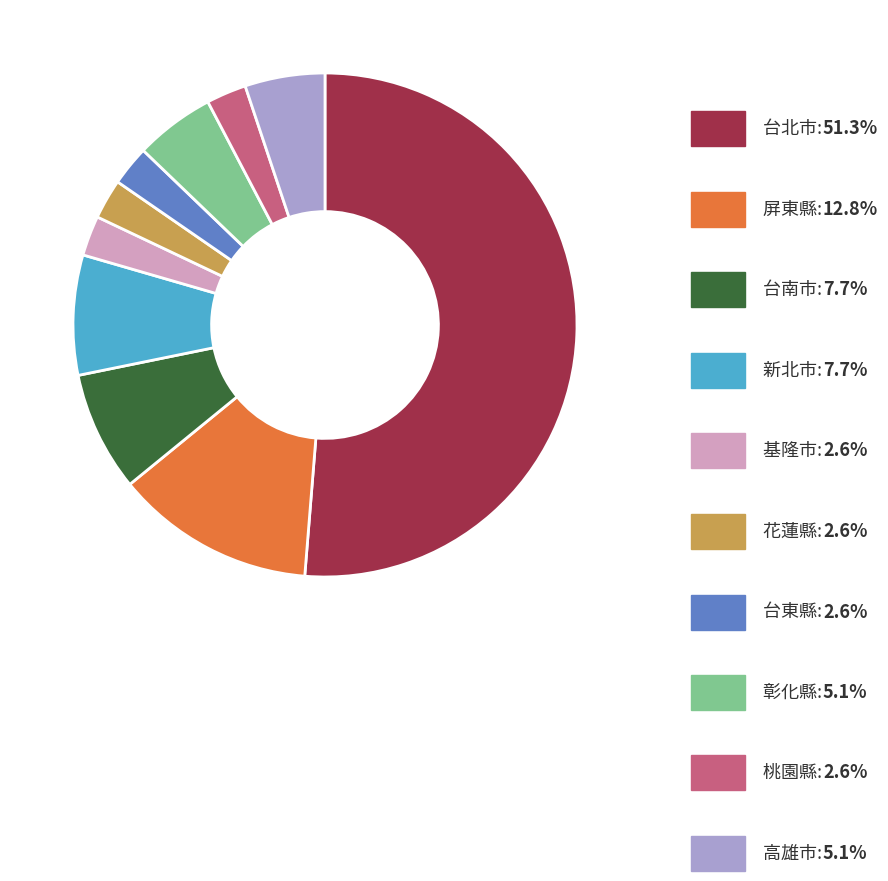

Does any single category account for the majority?

Yes